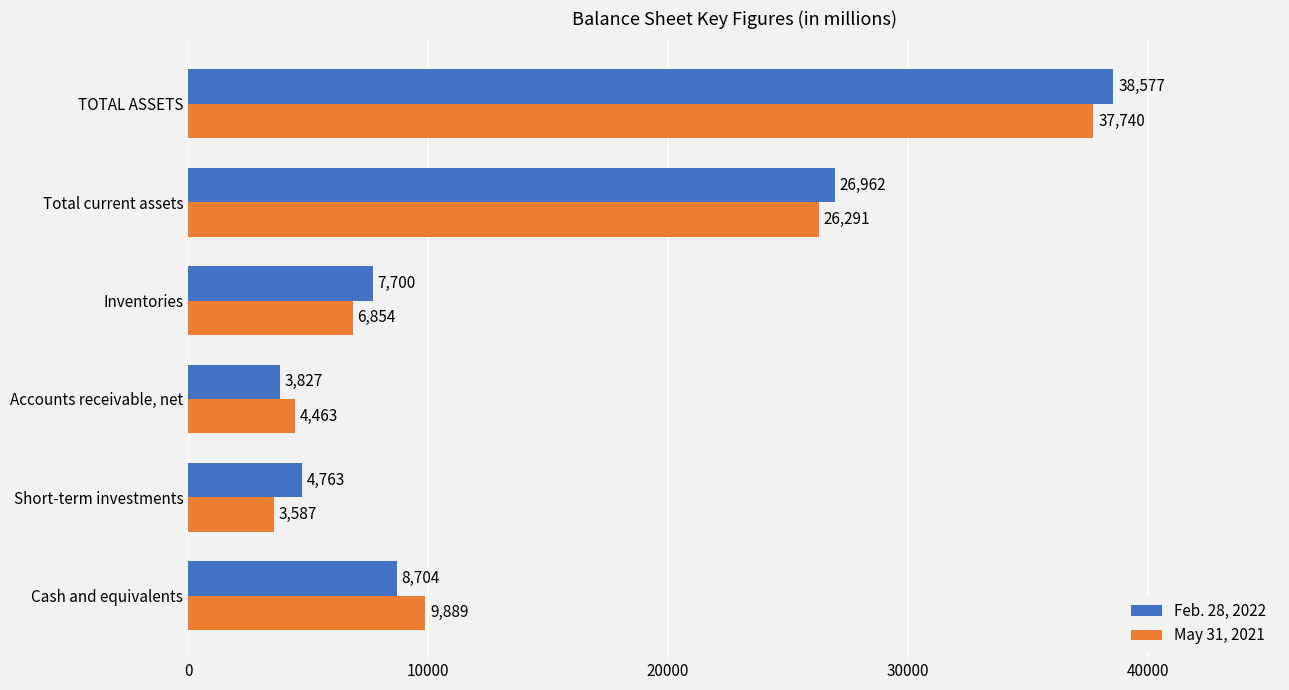

Rank the series by their average value, from highest to lowest.

Feb. 28, 2022, May 31, 2021